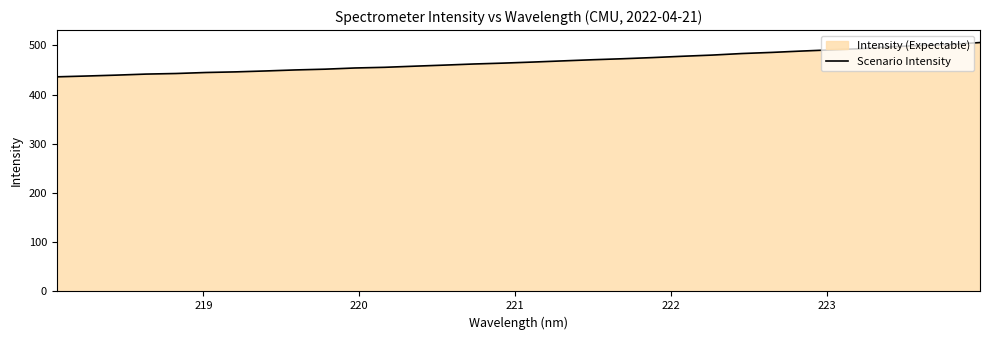

What is the difference between the maximum and minimum values?

69.7